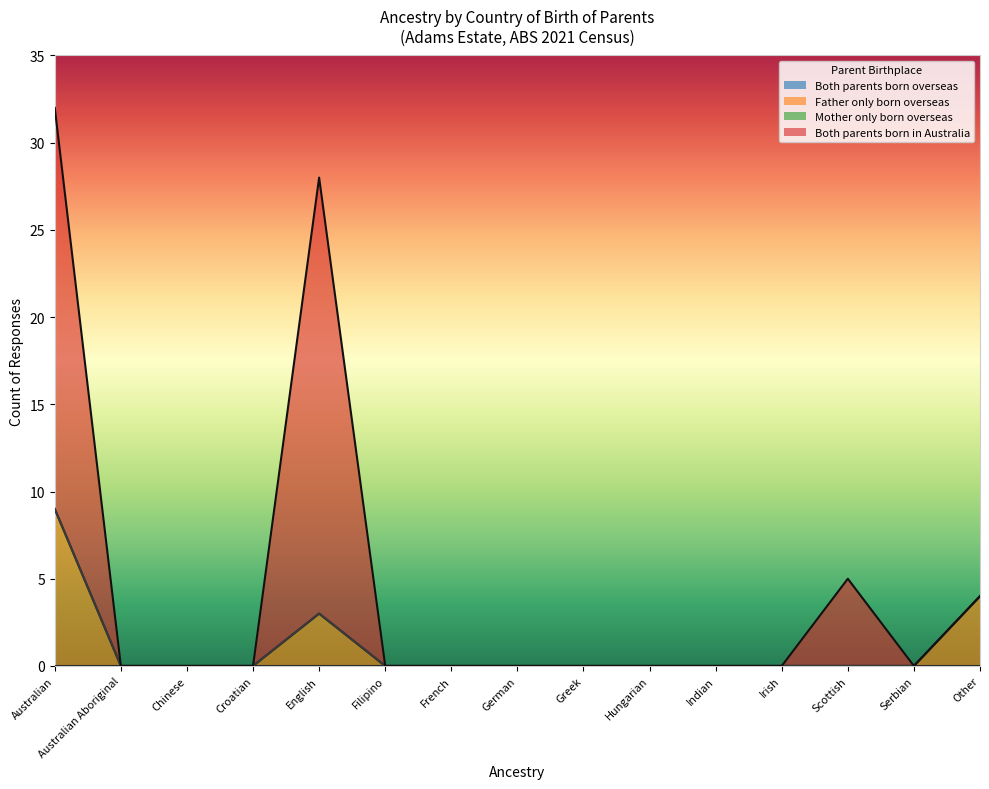

At which category does Father only born overseas reach its first local peak?

English